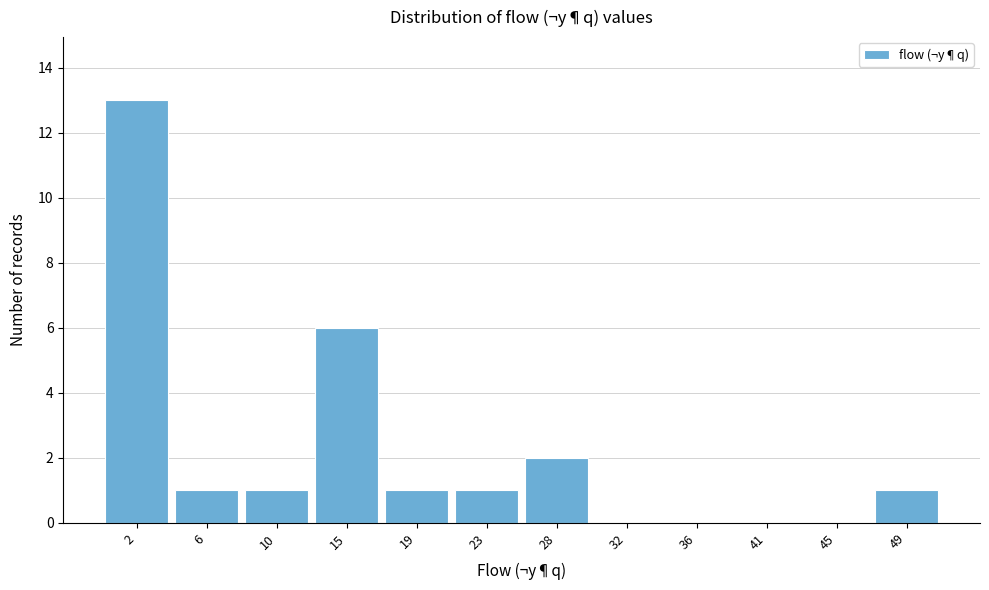

Reading left to right, transcribe all the data shown in this chart.

2=13	6=1	10=1	15=6	19=1	23=1	28=2	32=0	36=0	41=0	45=0	49=1